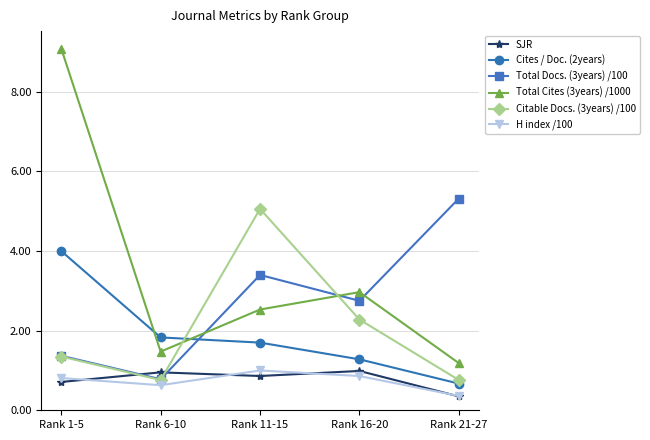

Between which two adjacent categories do Cites / Doc. (2years) and Total Docs. (3years) /100 first intersect?

Rank 6-10 and Rank 11-15